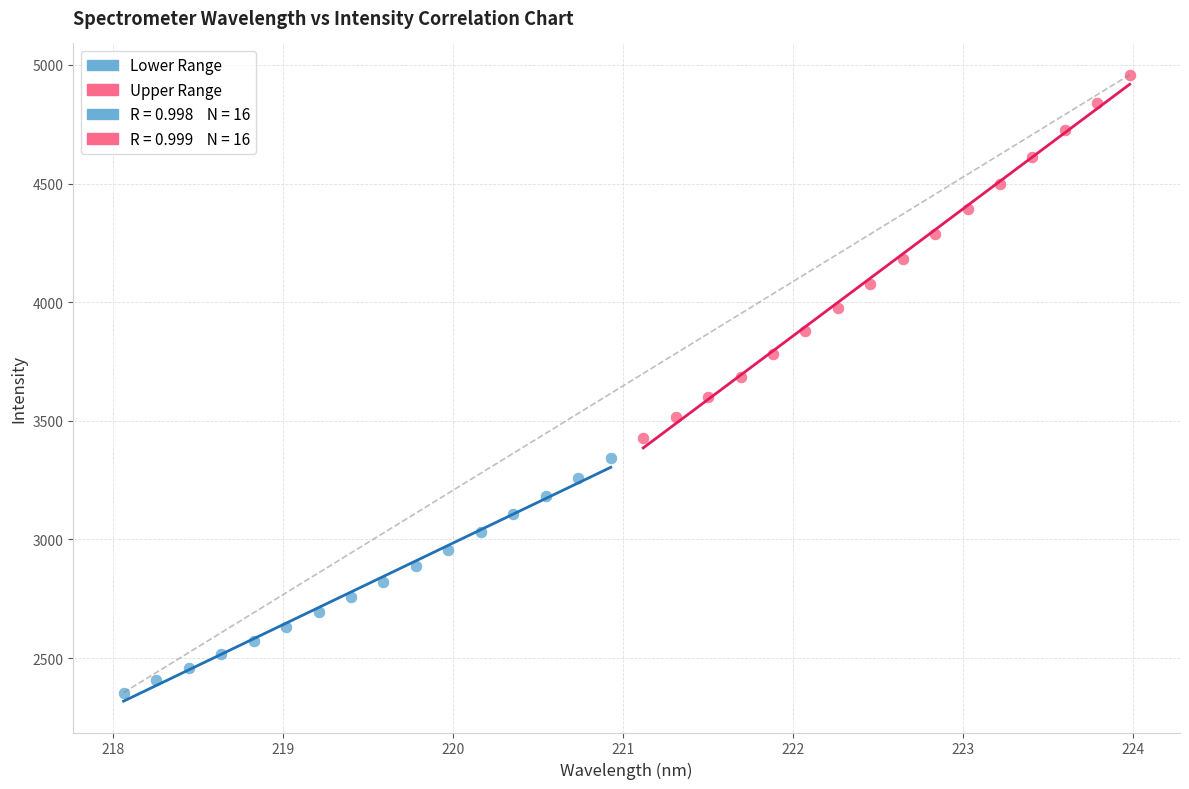

Which series has the widest spread of Y values?

Upper Range